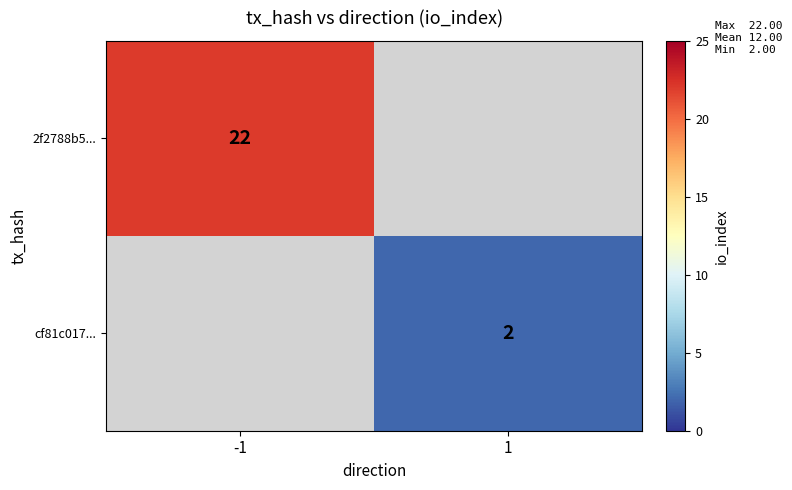

The value of 2f2788b5... at -1 is 14. True or false?

False